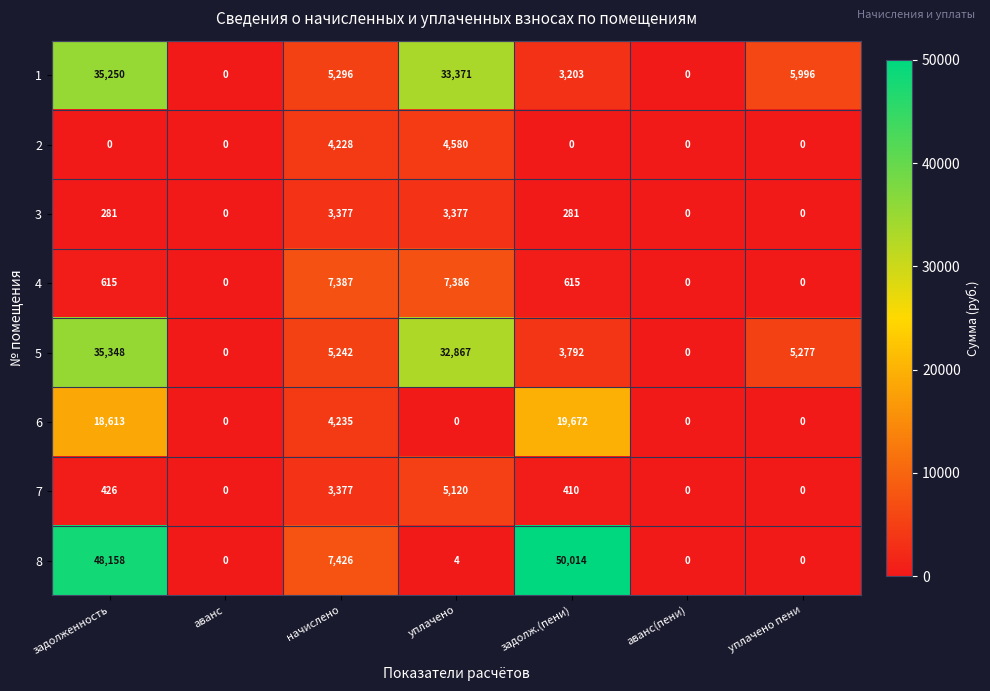

At which label is 5 closest to 17674?

уплачено пени